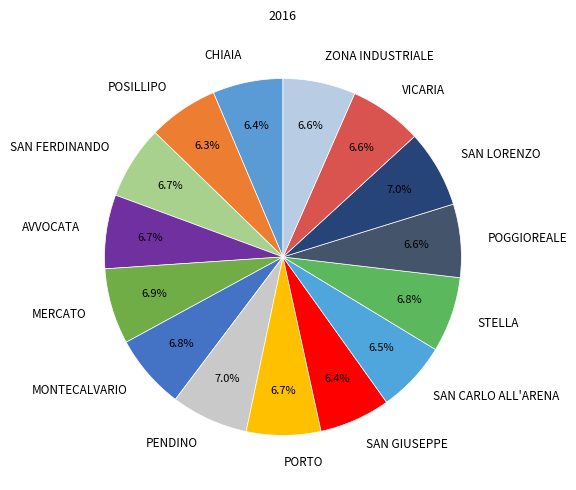

Is AVVOCATA the majority of the pie?

No